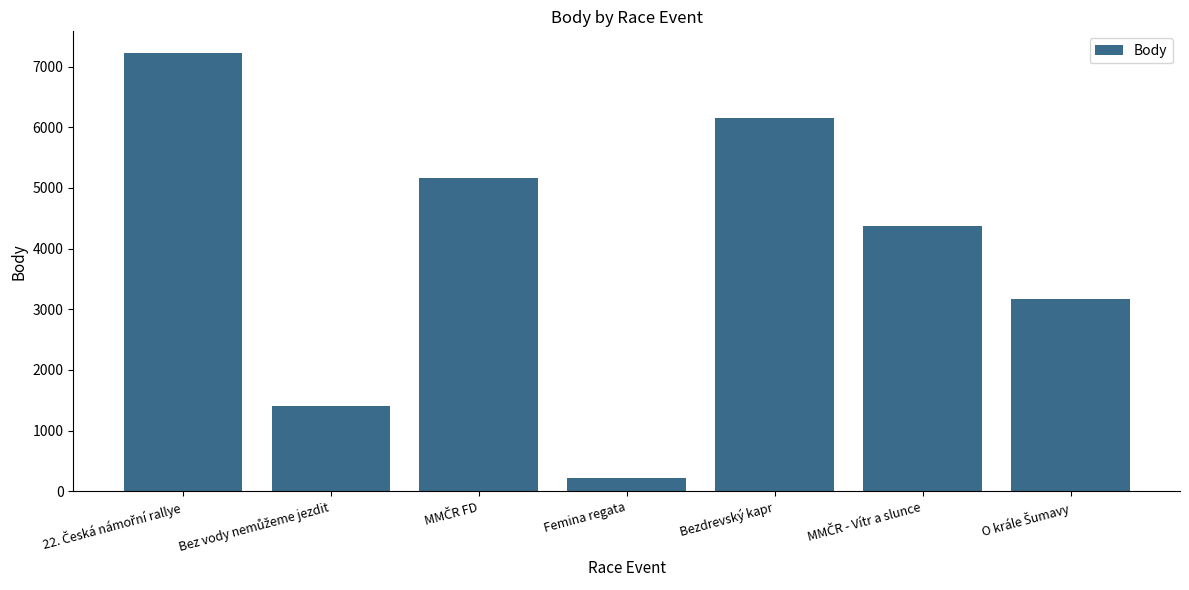

What is the difference between the maximum and minimum values?

6993